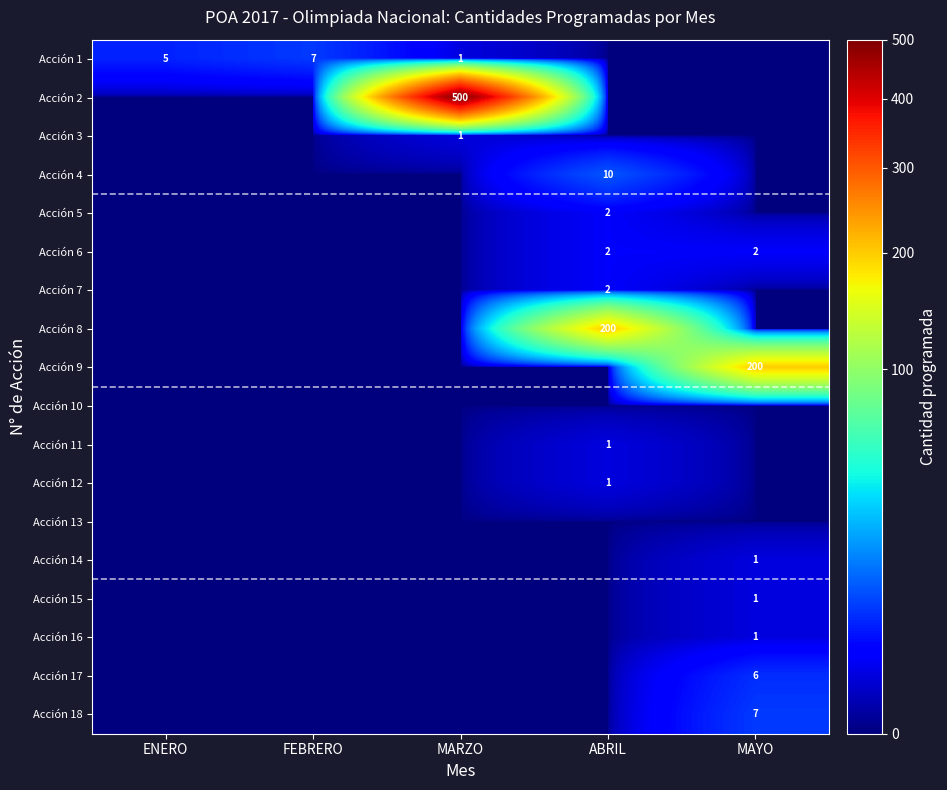

The Acción 17 series shows 6 at MAYO. True or false?

True